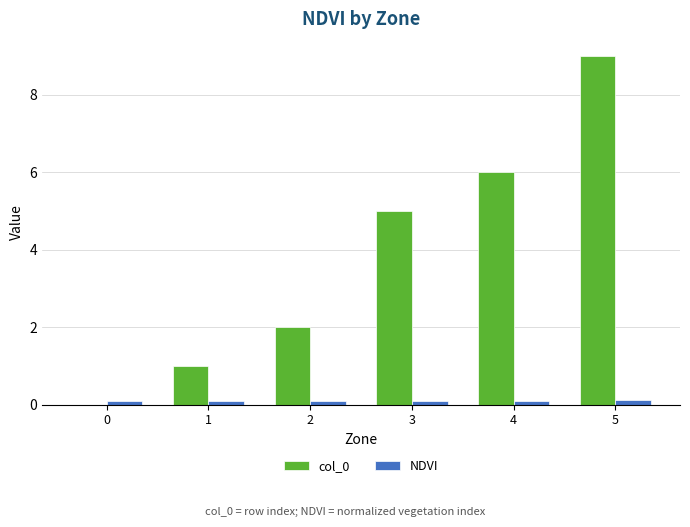

What is the greatest value displayed?

9.0